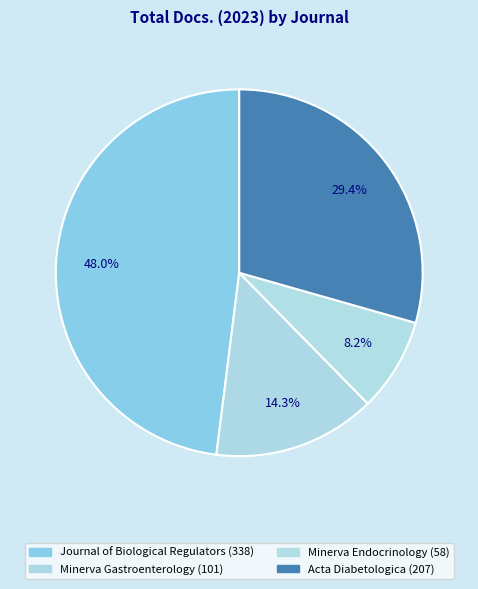

What percentage is the Minerva Gastroenterology slice, to the nearest percent?

14%